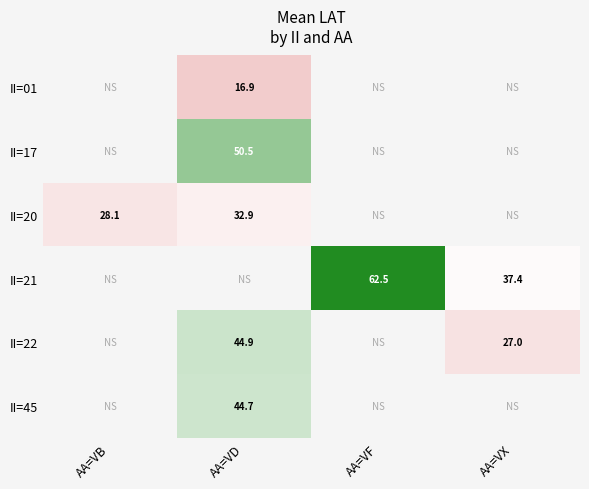

True or false: II=01 has a value of 10.6 at AA=VD.

False